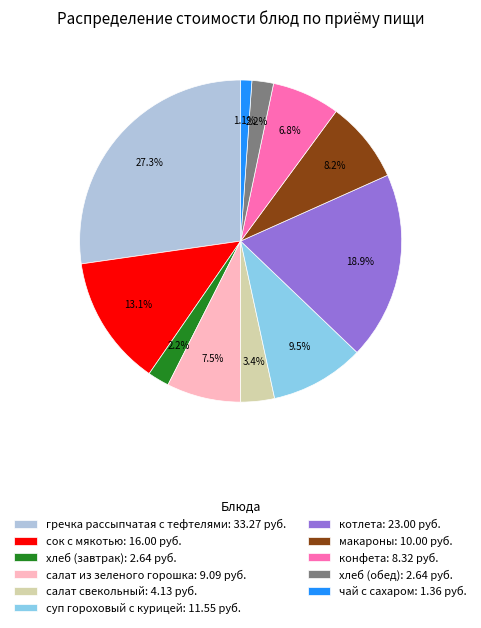

Do конфета and котлета together represent more than half of the pie?

No